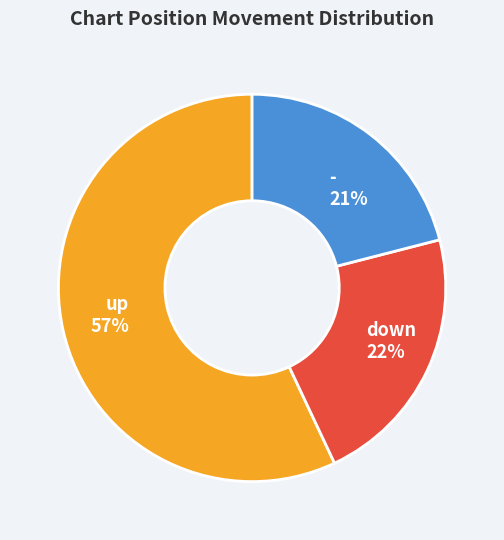

Approximately how many times larger is the value at - compared to down?

1.0